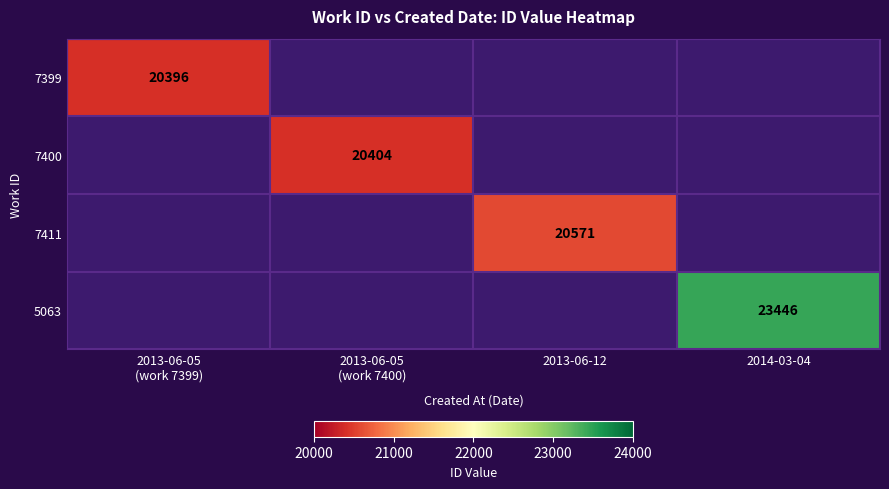

At which label does 7399 reach its minimum?

2013-06-05 (work 7400)